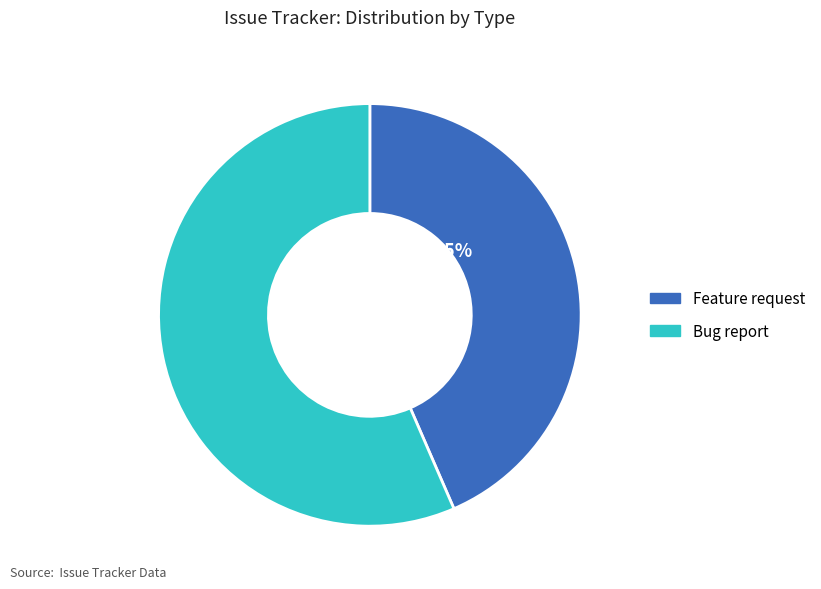

Is there a majority slice in this chart?

Yes